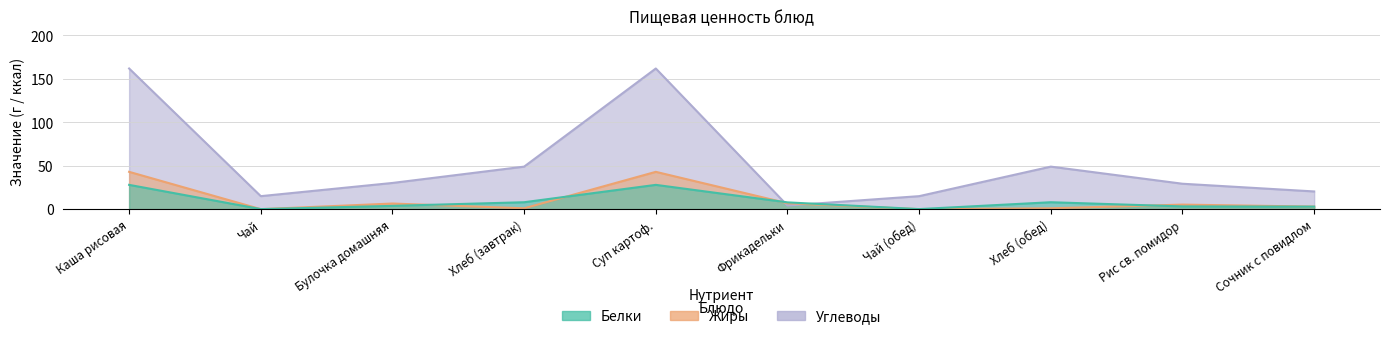

How many lines are shown in the chart?

3